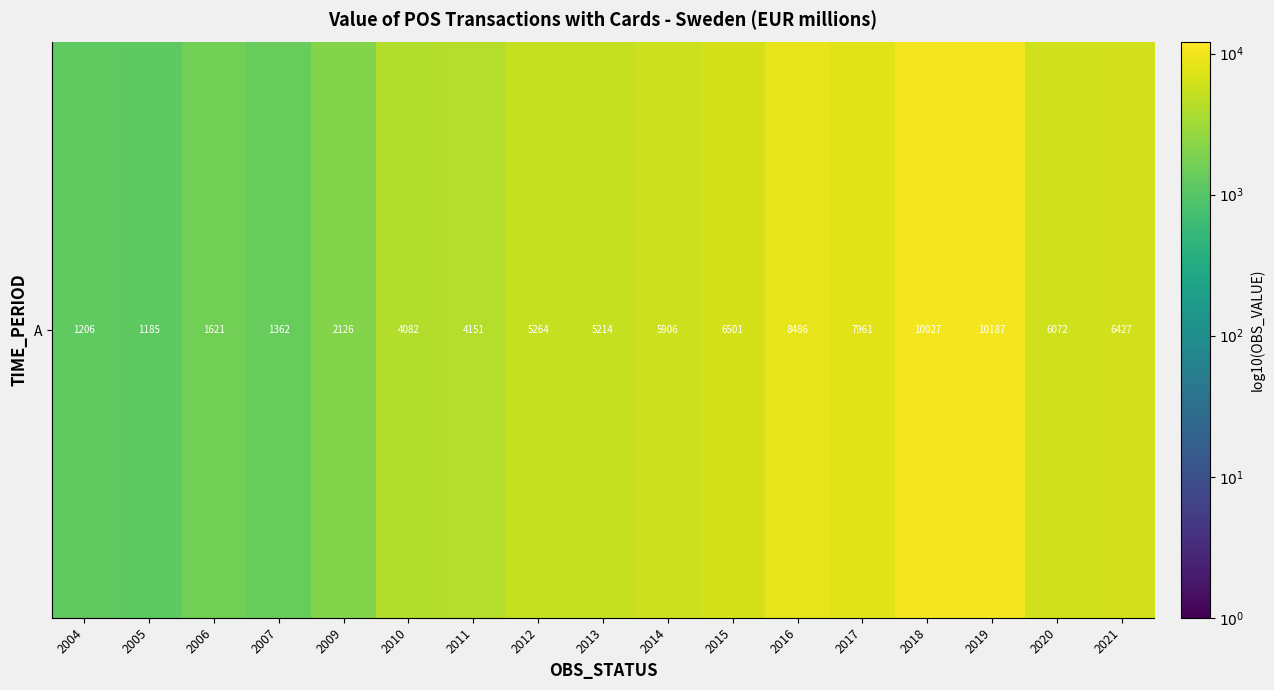

Which has a higher value, 2020 or 2012?

2020